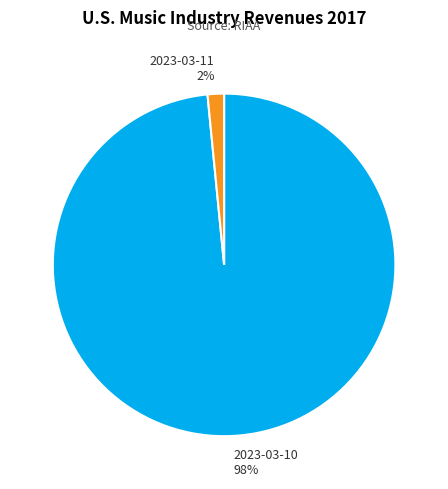

Rank the categories by value from highest to lowest.

2023-03-10, 2023-03-11